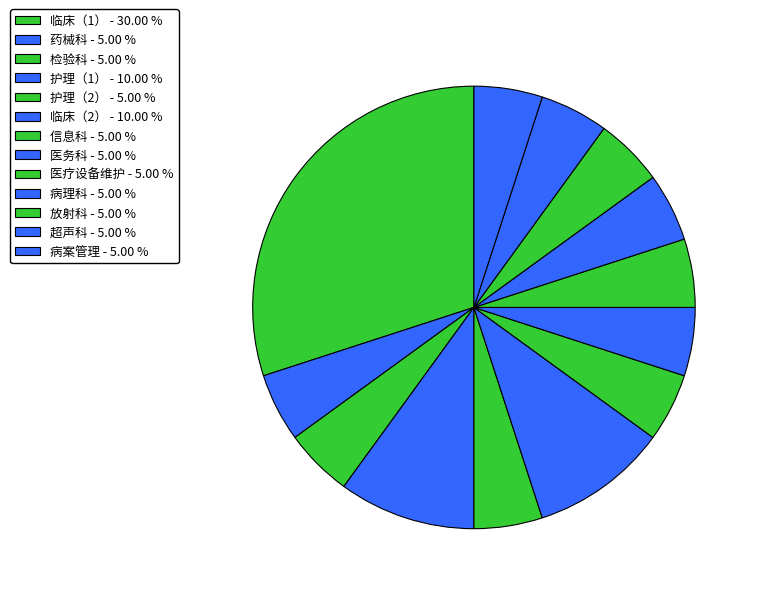

Which slice is the smallest?

药械科